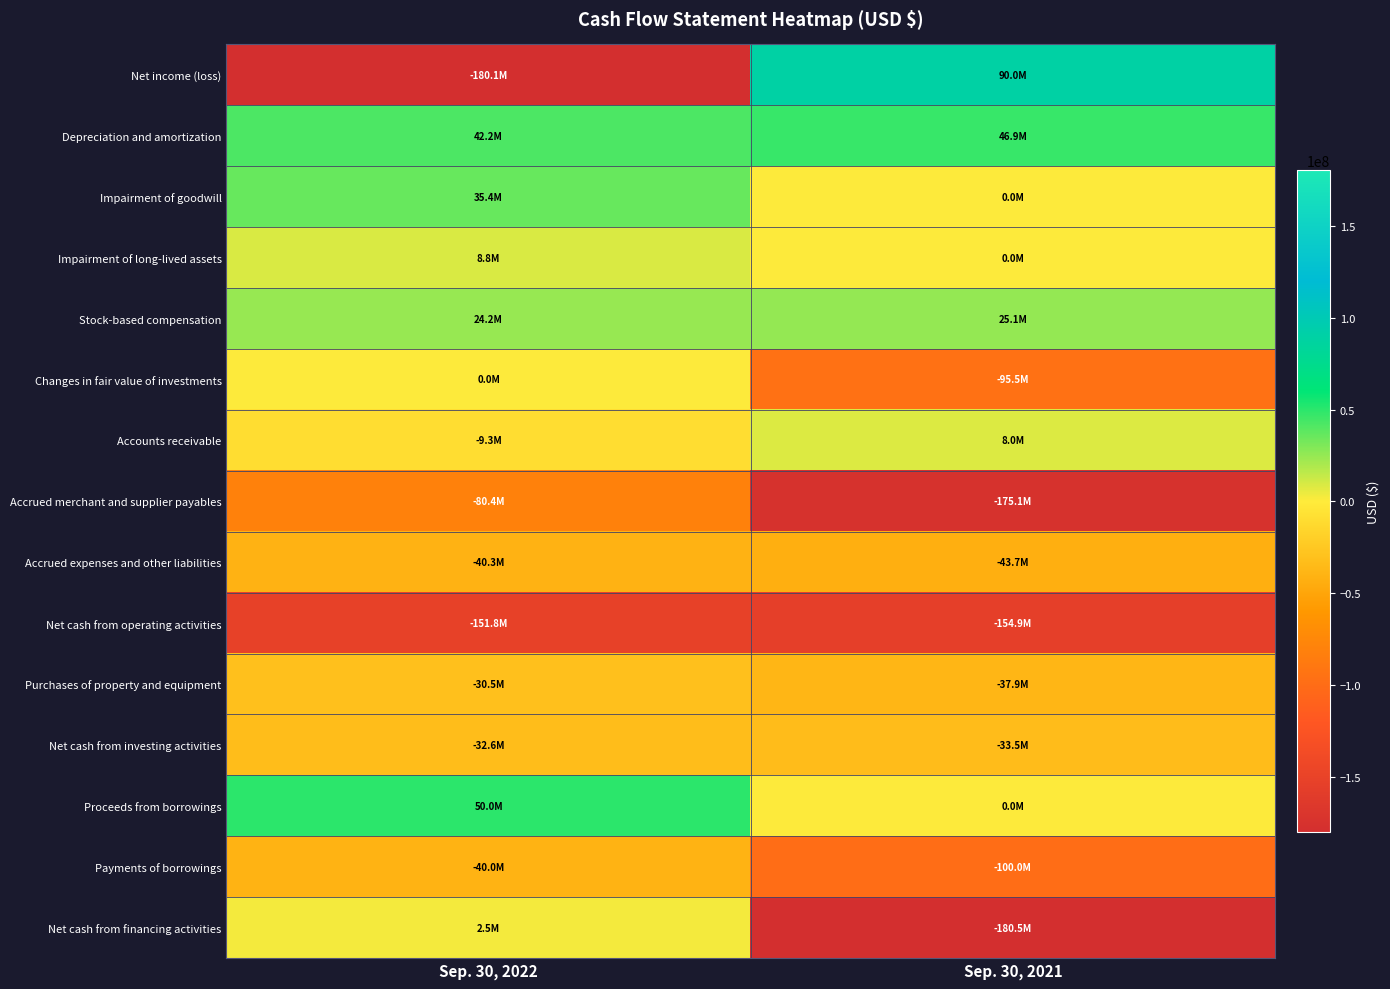

Which label corresponds to the largest value in the chart?

Sep. 30, 2021